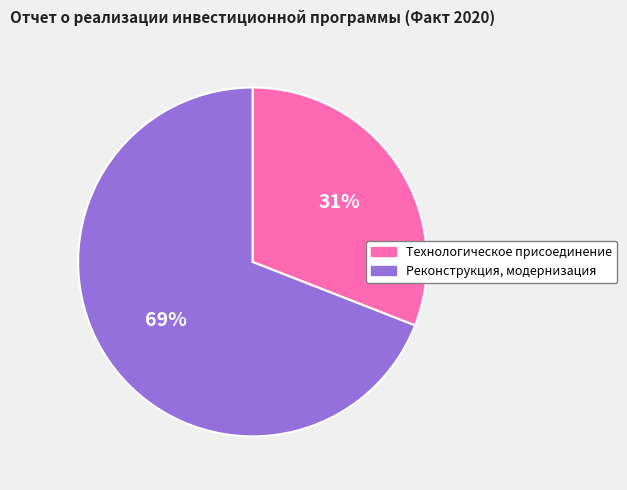

Is there a majority slice in this chart?

Yes